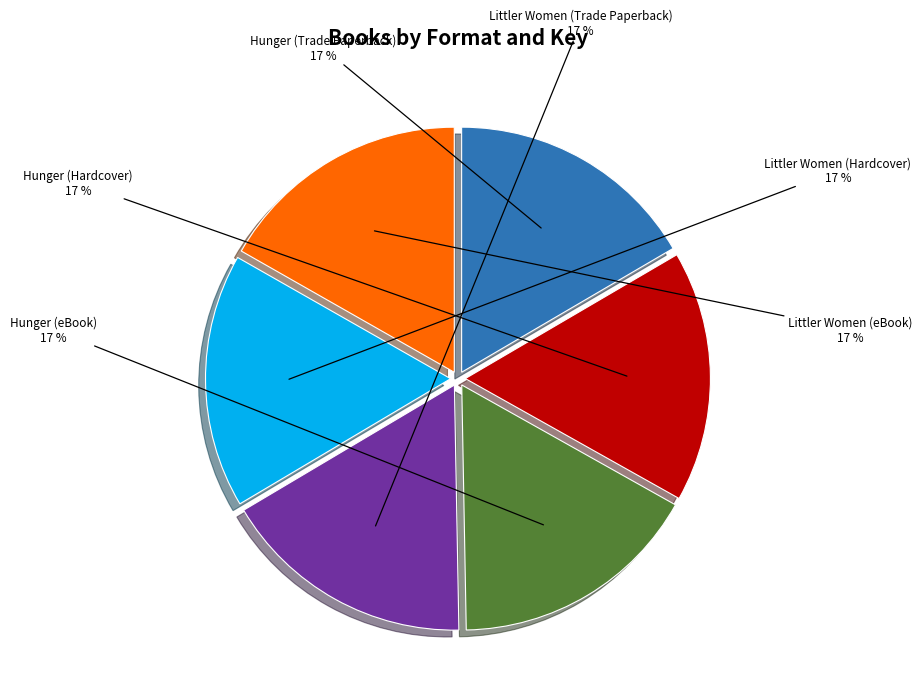

What is the ratio of the value at Hunger (eBook) to the value at Hunger (Trade Paperback)?

1.0